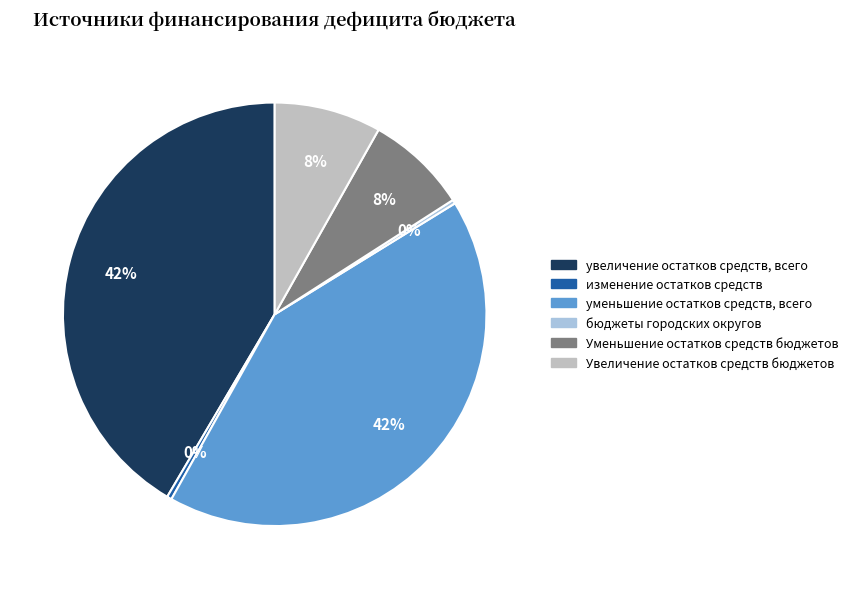

Count the number of slices in the pie.

6